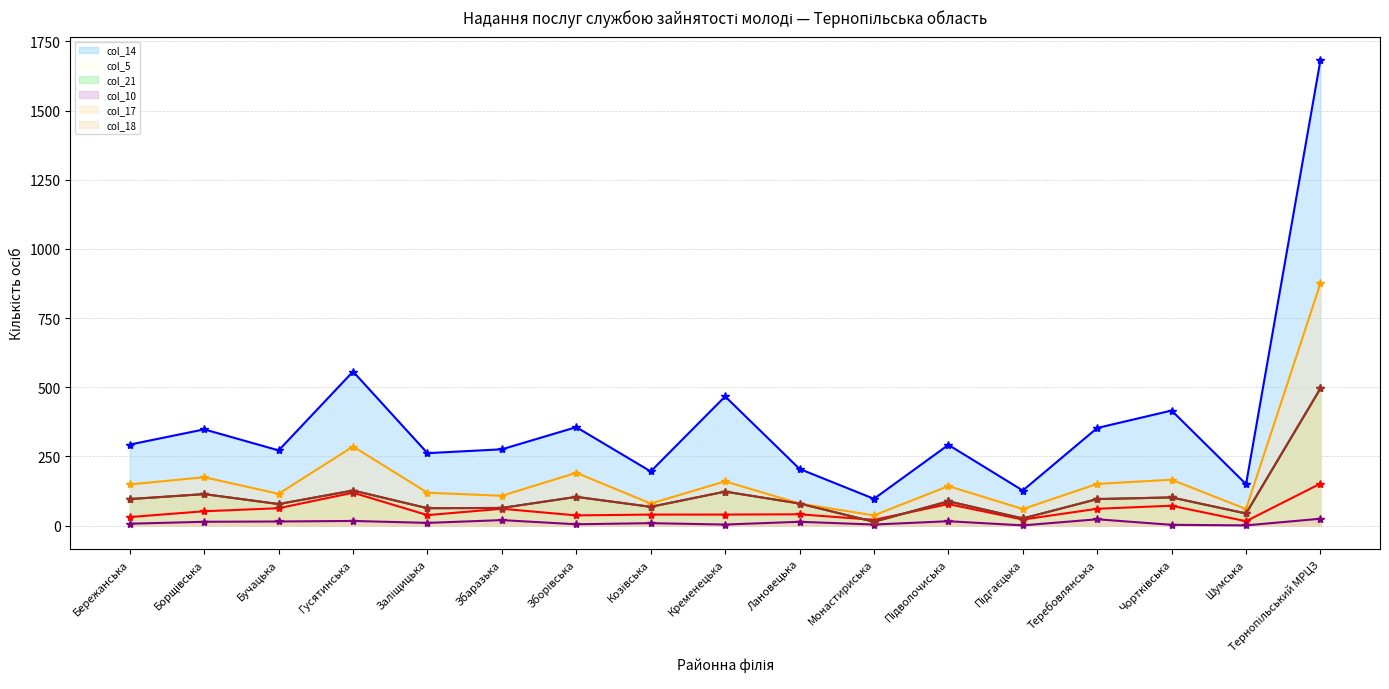

What is the smallest value displayed?

1